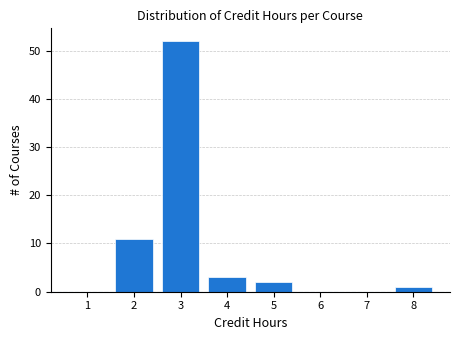

Reading left to right, what are all the values shown in this chart?

1=0	2=11	3=52	4=3	5=2	6=0	7=0	8=1